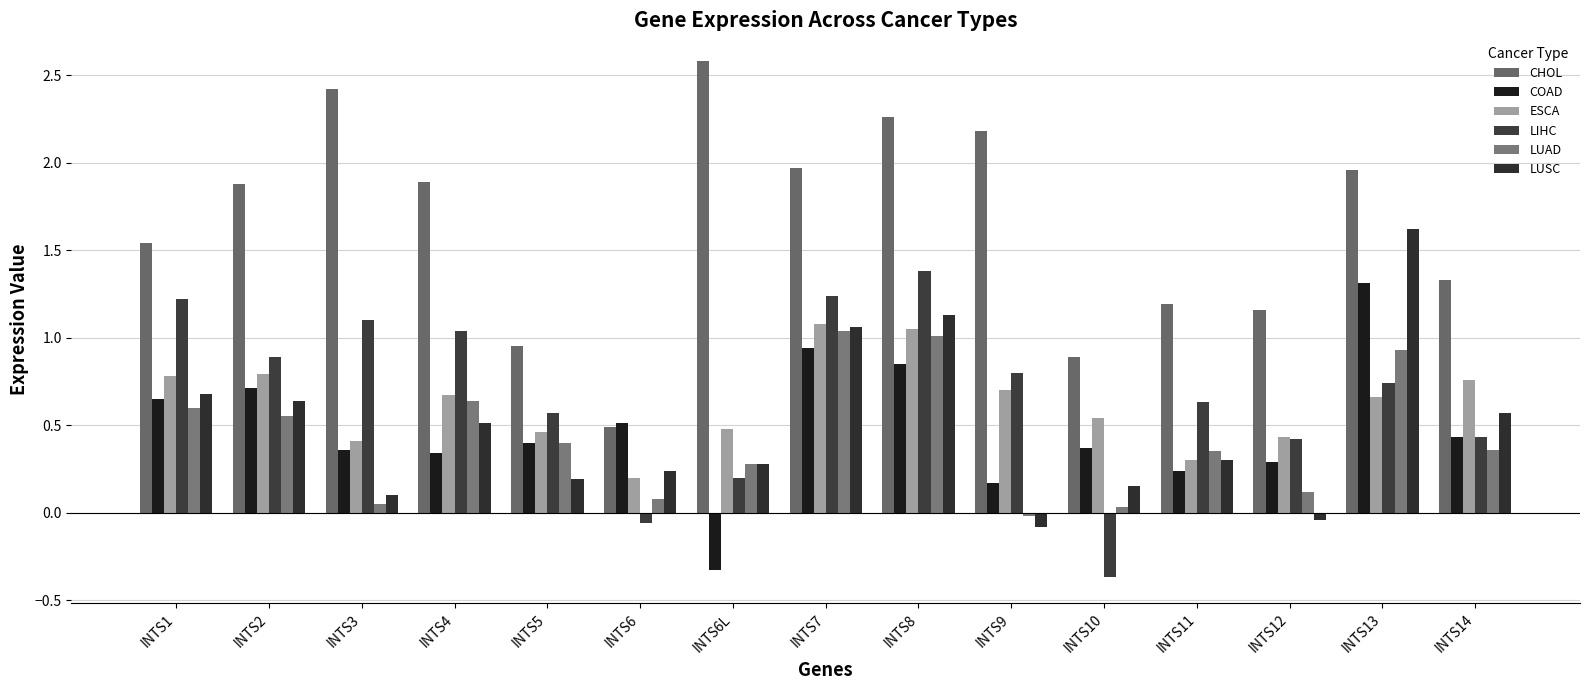

True or false: LIHC has a value of 1.1 at INTS9.

False